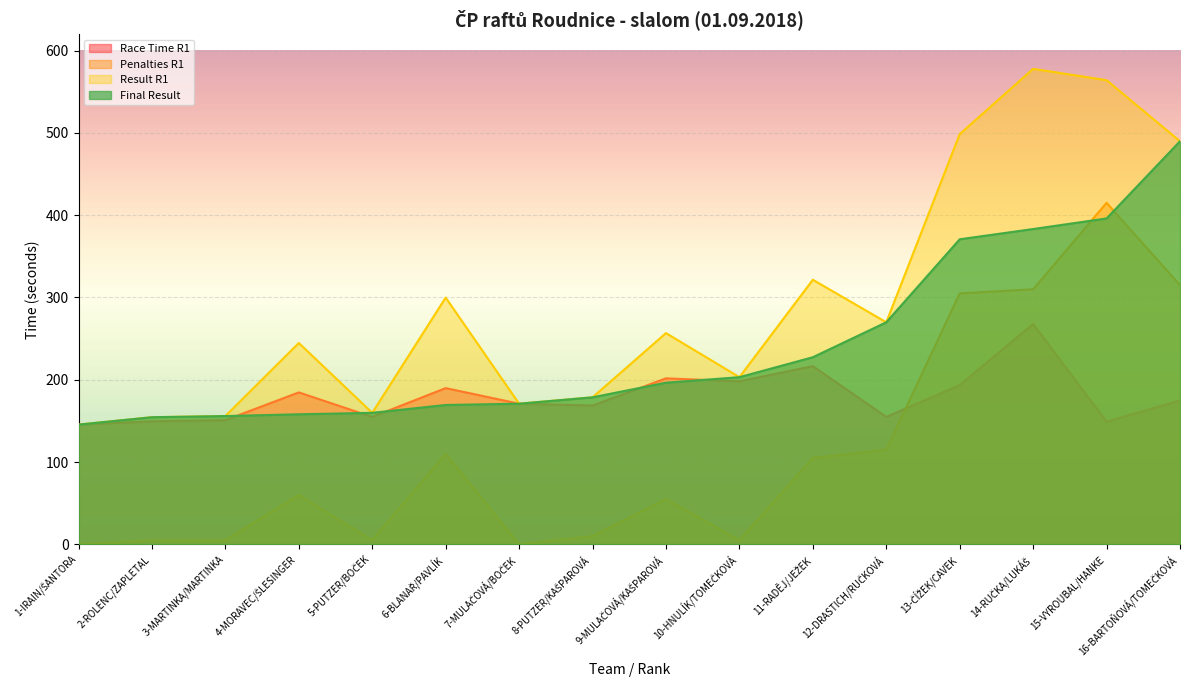

How many lines are shown in the chart?

4